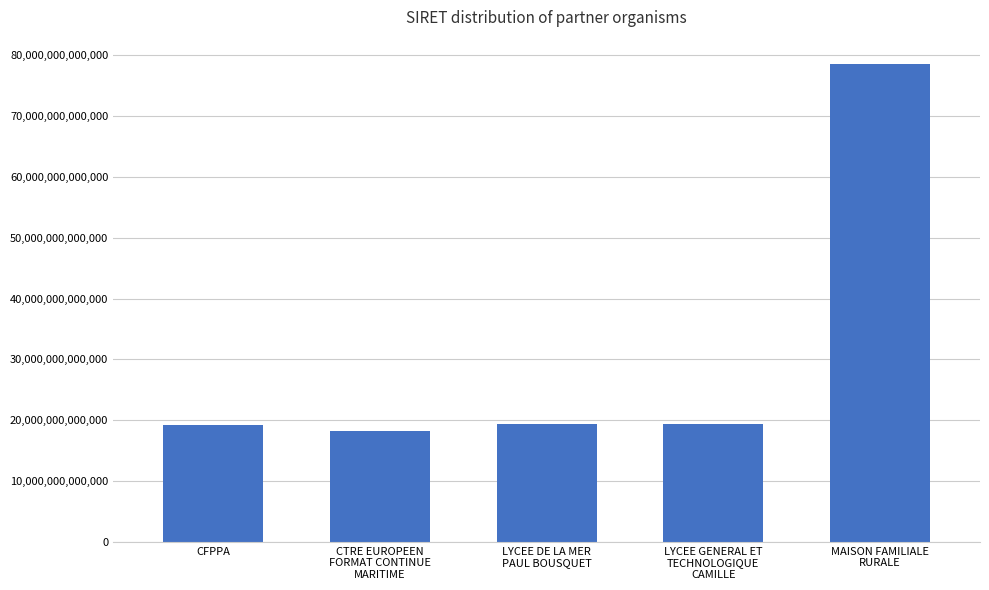

At which label does the data first exceed 19330023300031?

LYCEE DE LA MER
PAUL BOUSQUET